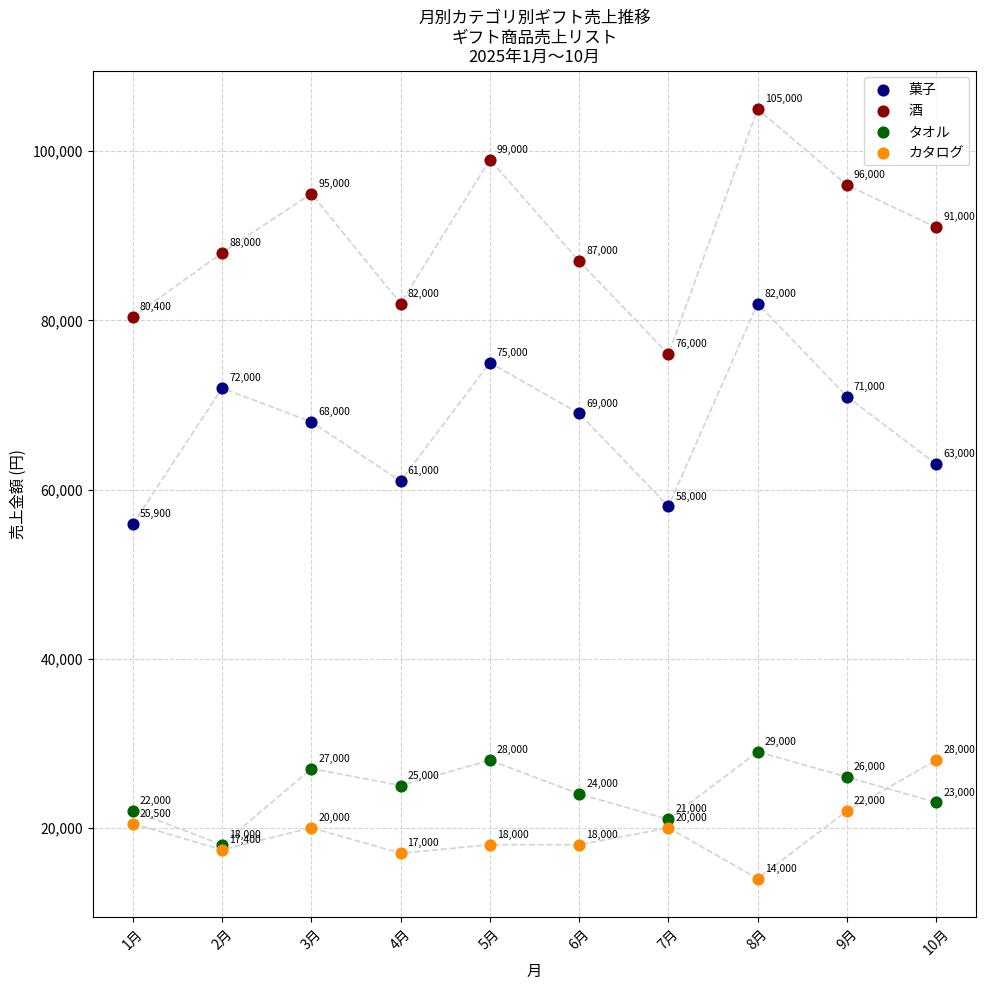

Which series has the largest Y range (max minus min)?

酒